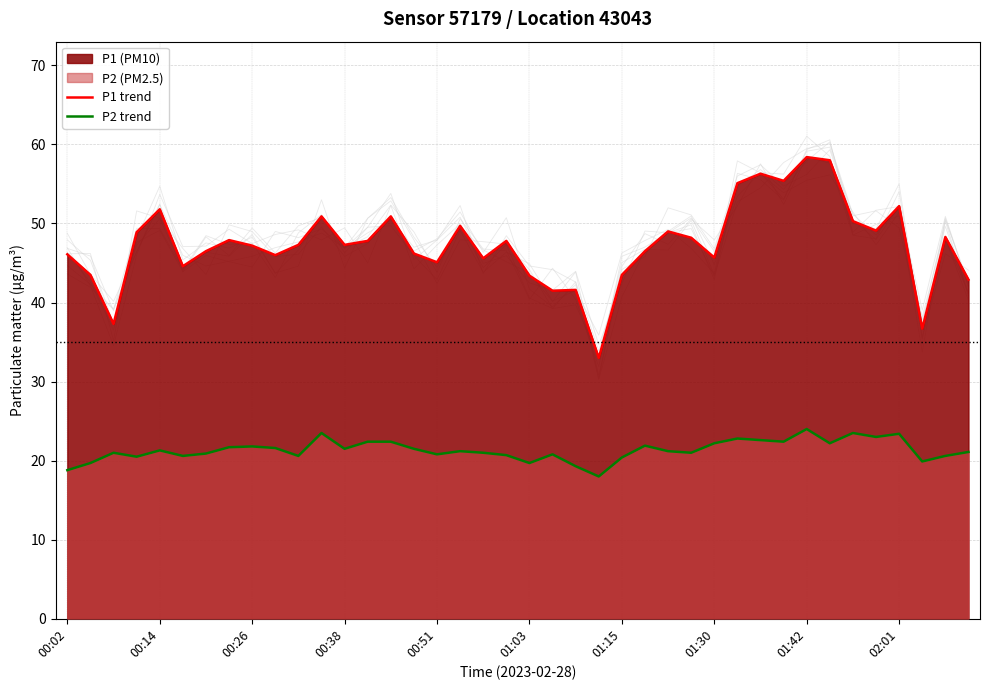

Which series has the largest total across all categories?

P1 line